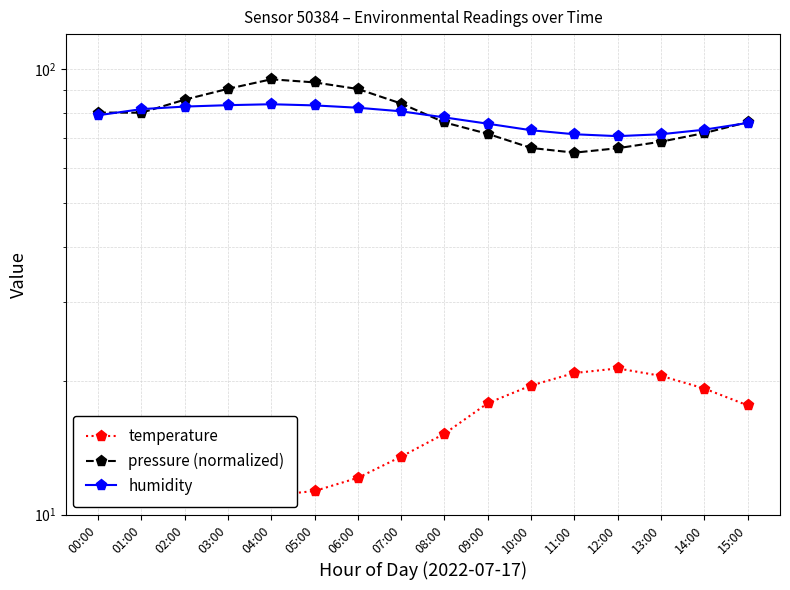

How many values in the pressure (normalized) series exceed 79?

8